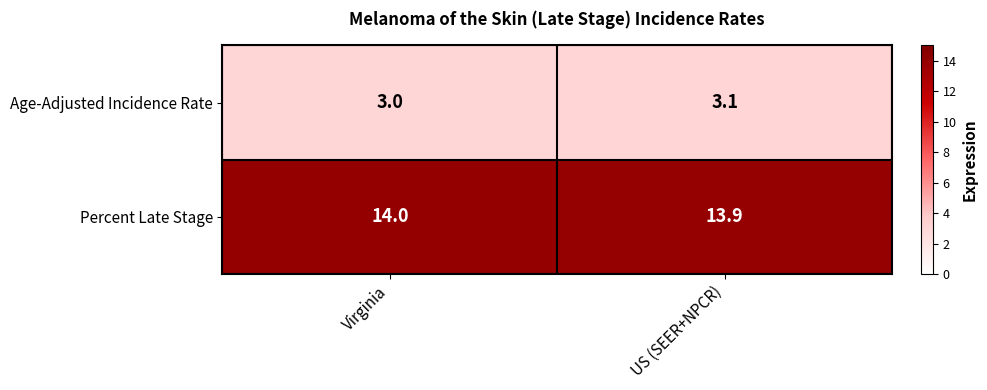

What is the sum of all Percent Late Stage values?

27.9